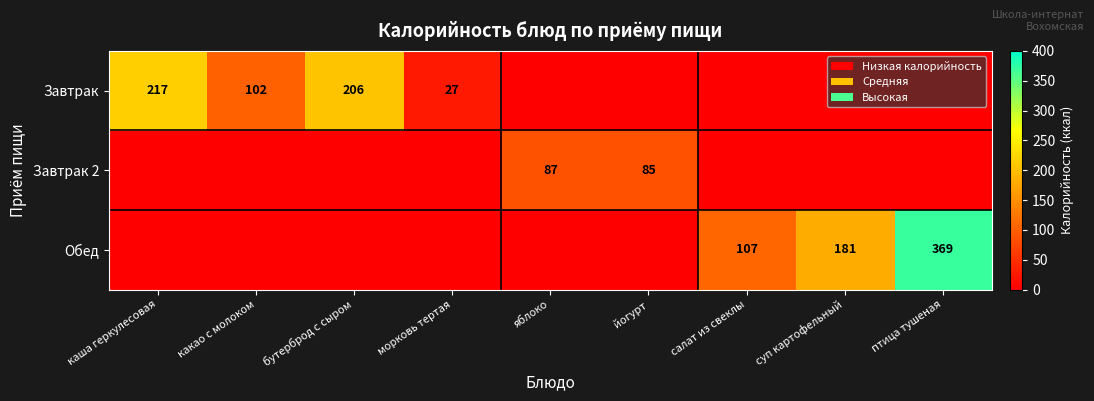

Is it true that Обед equals 369 at птица тушеная?

True